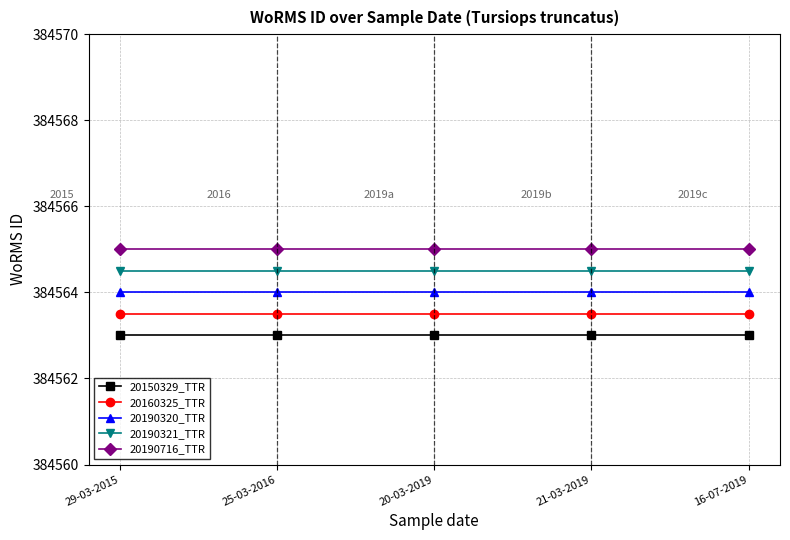

What is the sum of all 20190320_TTR values?

1922820.0